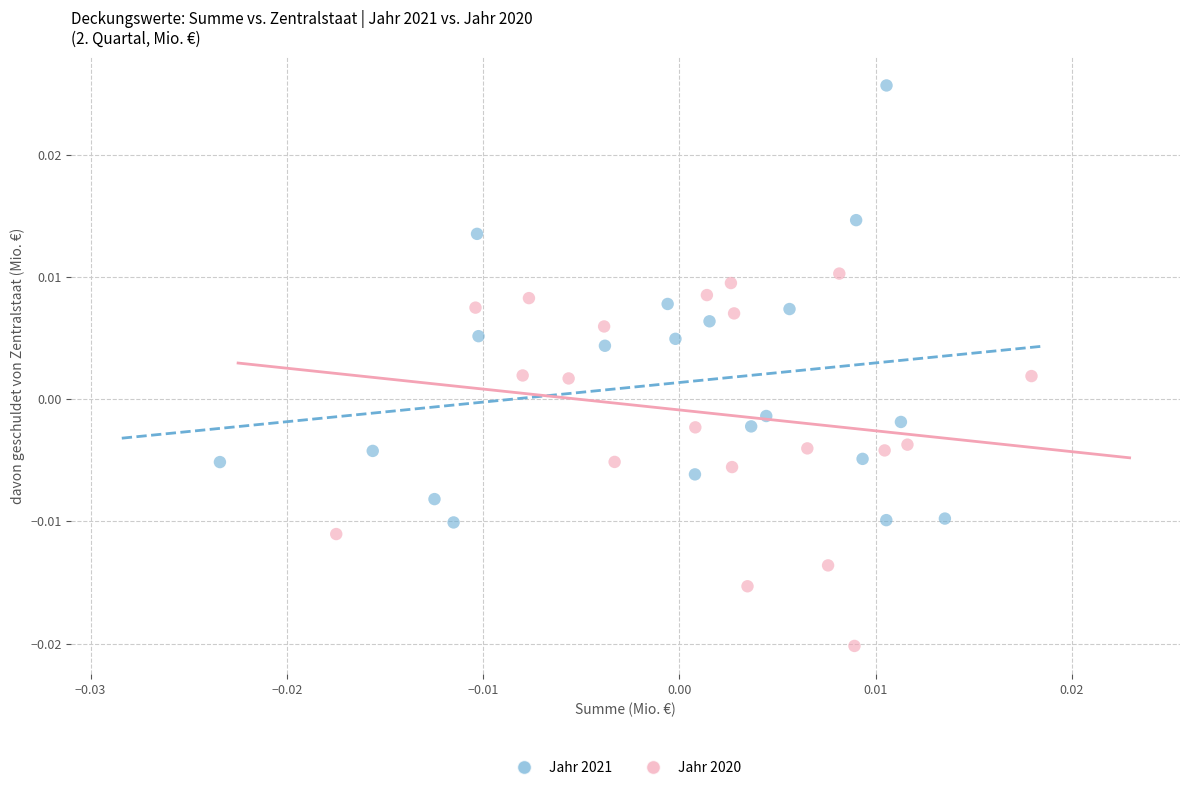

Which series reaches the maximum Y coordinate?

Jahr 2021